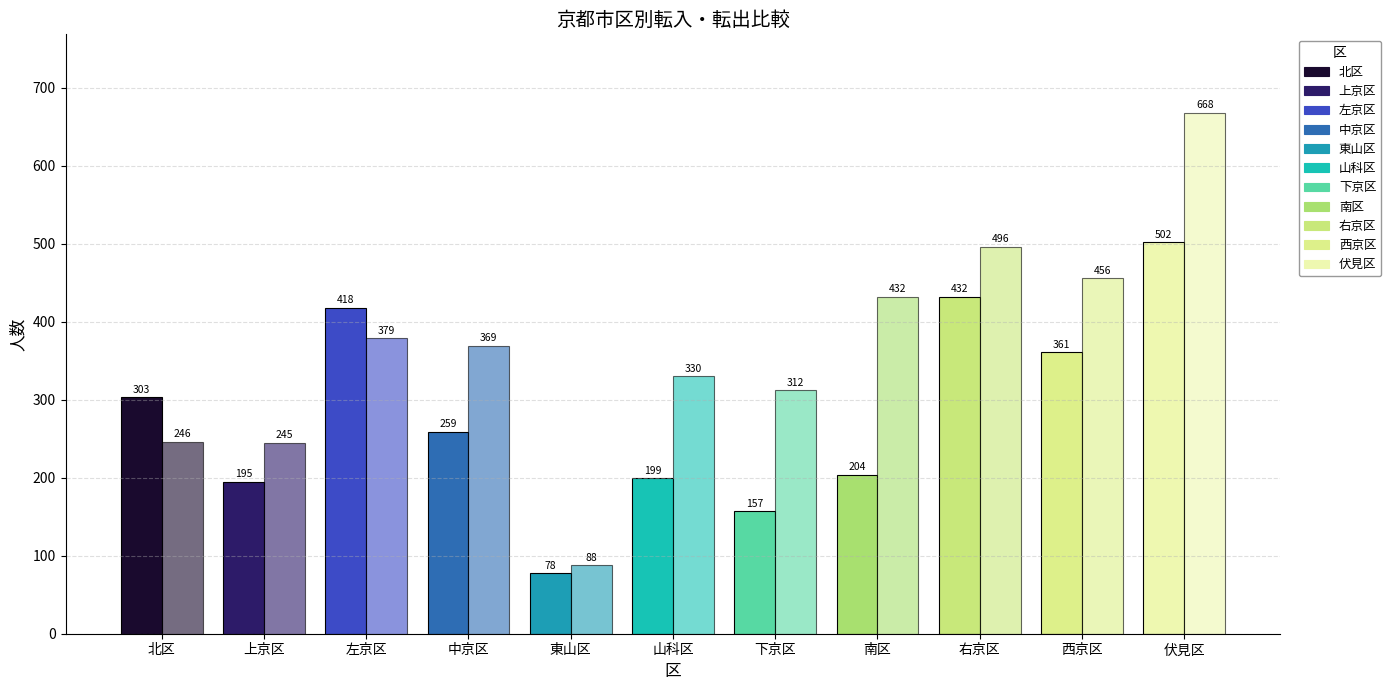

True or false: 転入 has a value of 439 at 北区.

False